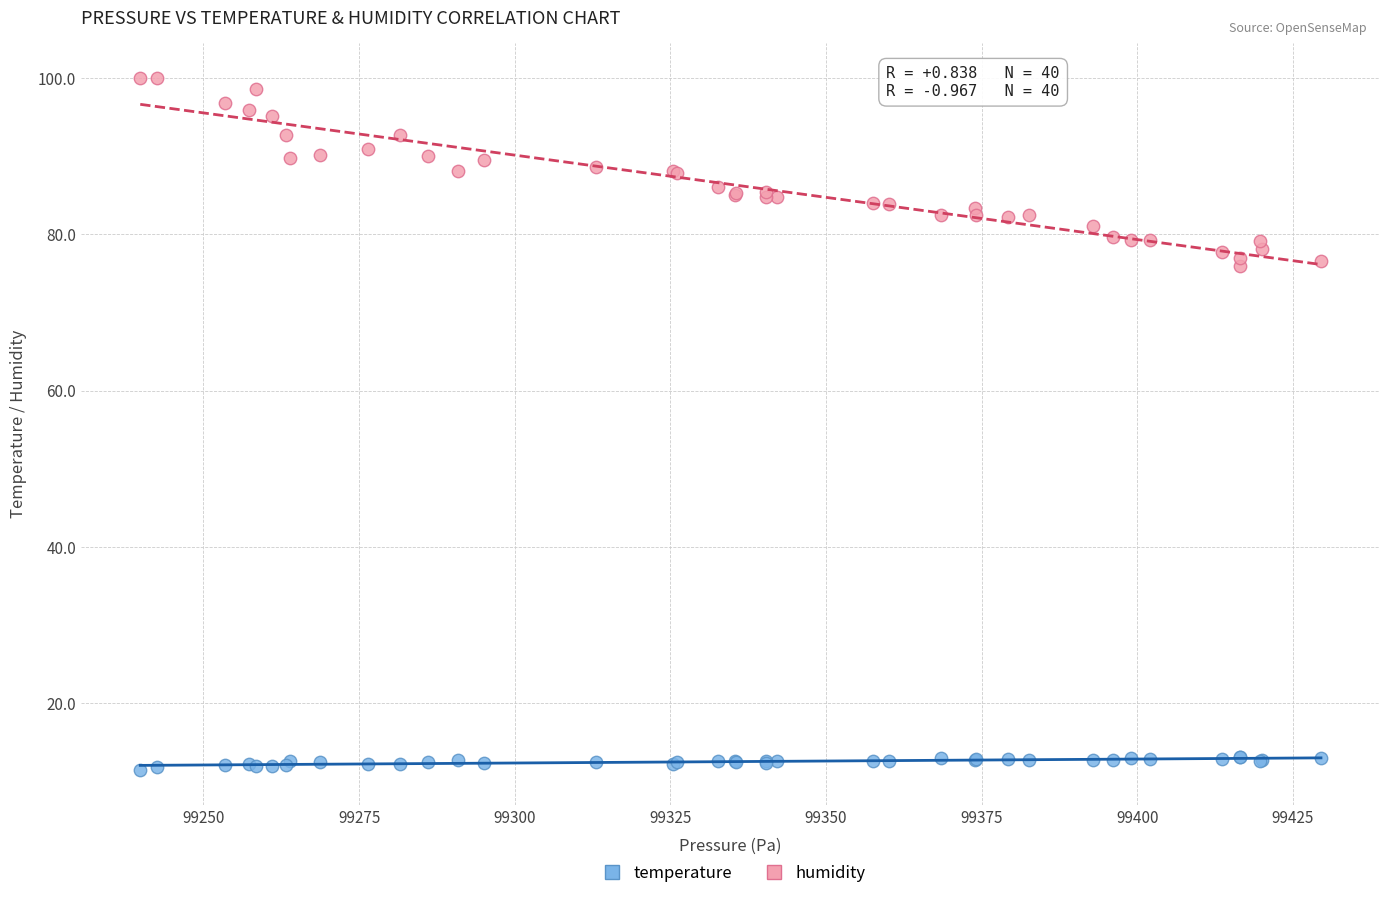

Which series has the largest Y range (max minus min)?

humidity